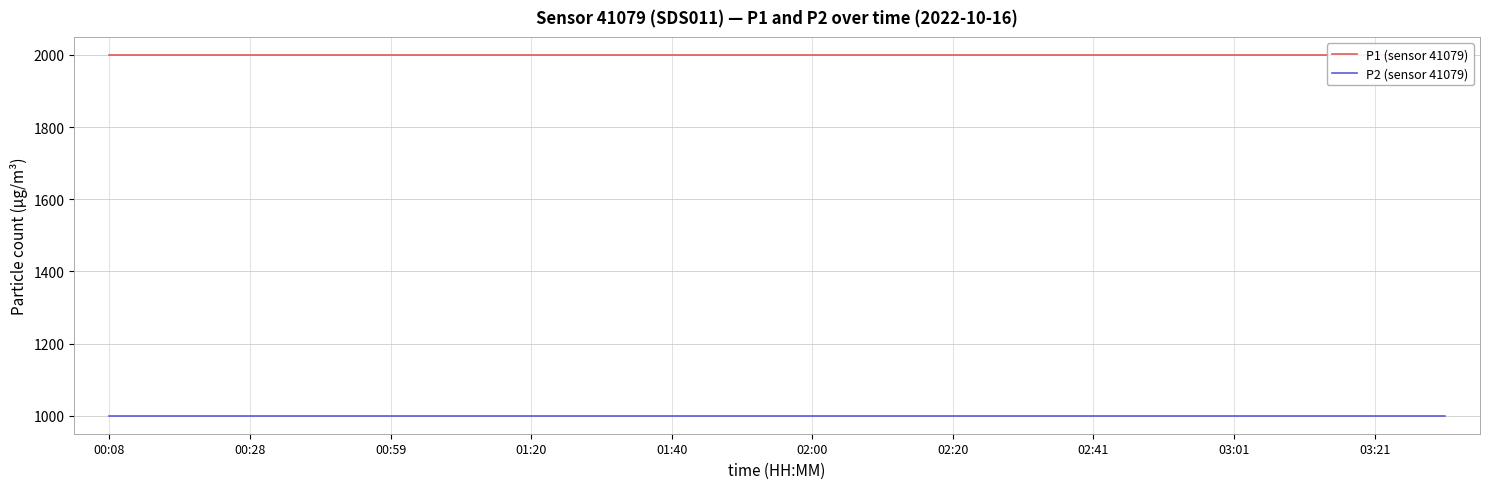

What is the lowest value of the P2 (sensor 41079) series?

999.9